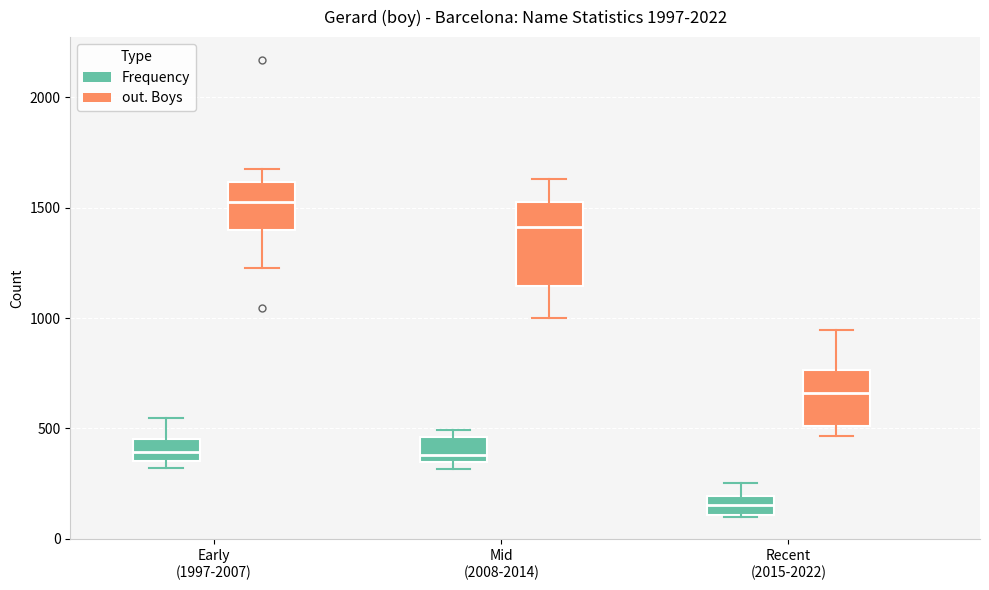

Reading left to right, read every box against the y-axis: the position of its median line, the range the box covers, and the ends of its whiskers. The values are not printed on the chart, so give them approximately, as read against the axis.

Early (1997-2007) (Frequency): median 400, box 350 to 450, whiskers 300 to 550
Early (1997-2007) (out. Boys): median 1550, box 1400 to 1600, whiskers 1250 to 1700
Mid (2008-2014) (Frequency): median 400, box 350 to 450, whiskers 300 to 500
Mid (2008-2014) (out. Boys): median 1400, box 1150 to 1550, whiskers 1000 to 1650
Recent (2015-2022) (Frequency): median 150, box 100 to 200, whiskers 100 to 250
Recent (2015-2022) (out. Boys): median 650, box 500 to 750, whiskers 450 to 950